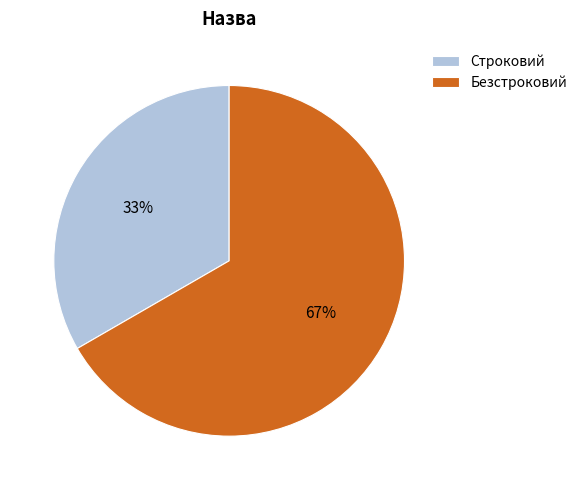

Which category has the biggest portion of the pie?

Безстроковий